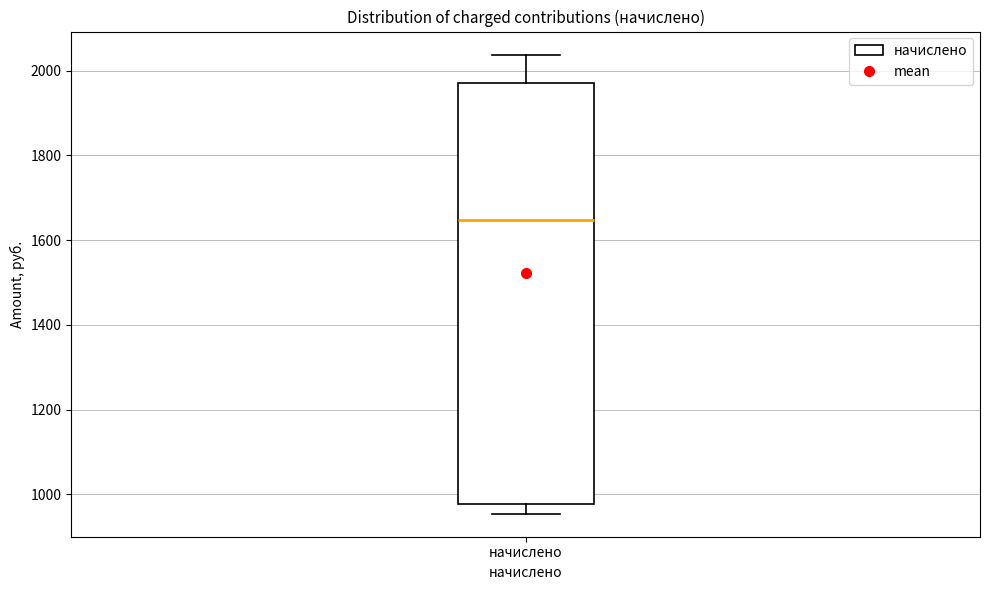

Where does the median line of the box for начислено sit on the y-axis? The values are not printed on the chart, so give them approximately, as read against the axis.

1640